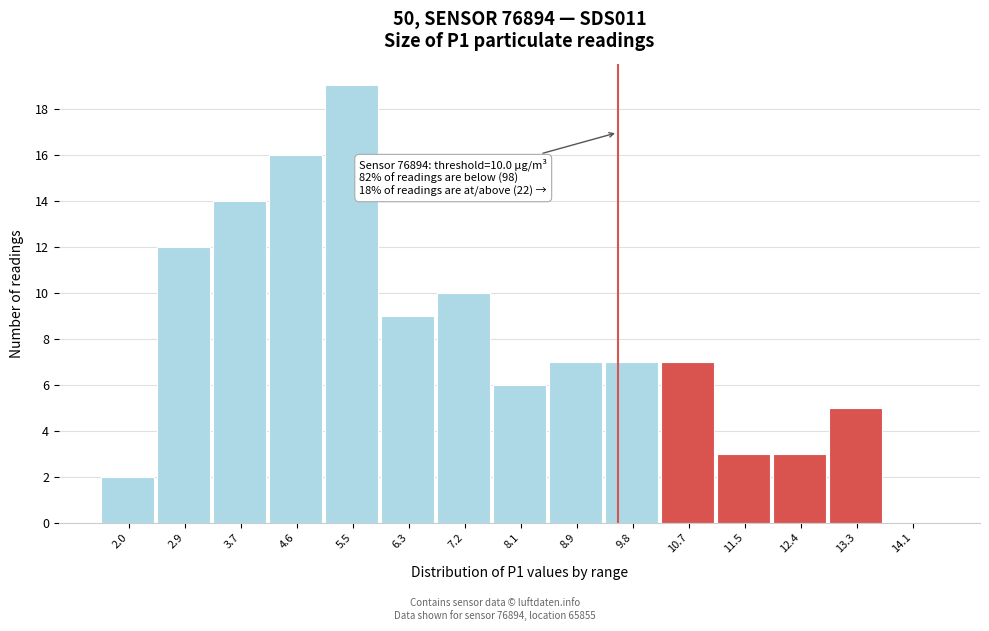

Reading left to right, transcribe all the data shown in this chart.

2.0=2	2.9=12	3.7=14	4.6=16	5.5=19	6.3=9	7.2=10	8.1=6	8.9=7	9.8=7	10.7=7	11.5=3	12.4=3	13.3=5	14.1=0